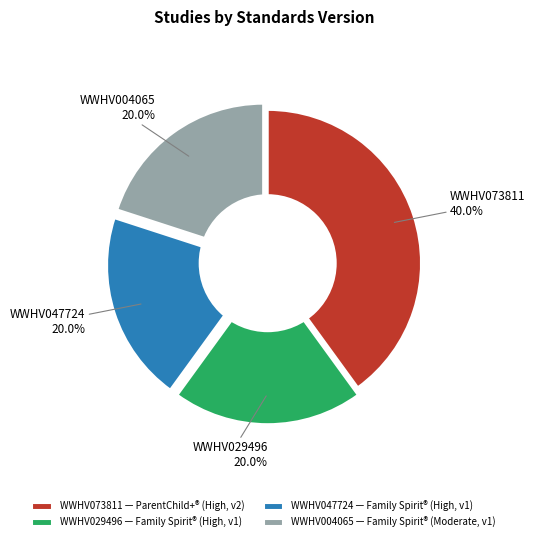

Does WWHV004065 — Family Spirit® (Moderate, v1) account for over 50% of the chart?

No